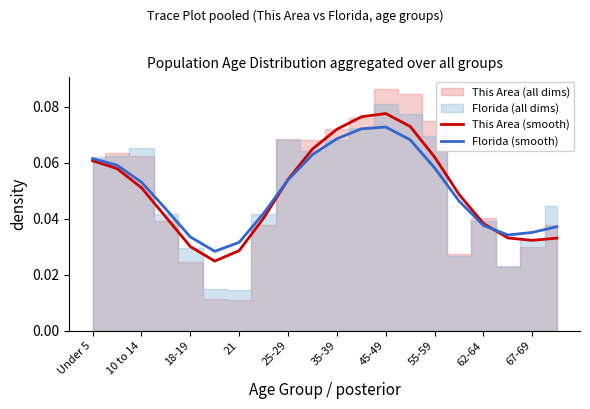

What is the total value across all series at 55-59?

0.1